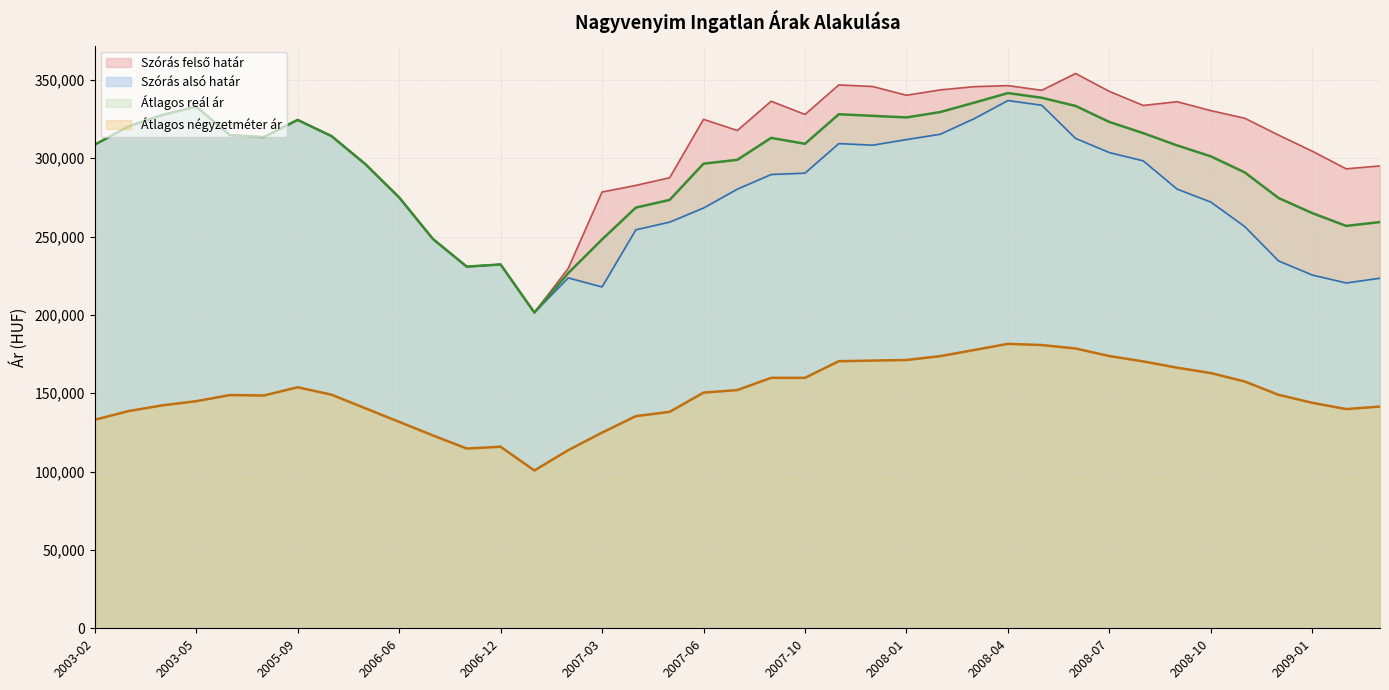

Is it true that Átlagos négyzetméter ár equals 56747 at 2008-01?

False